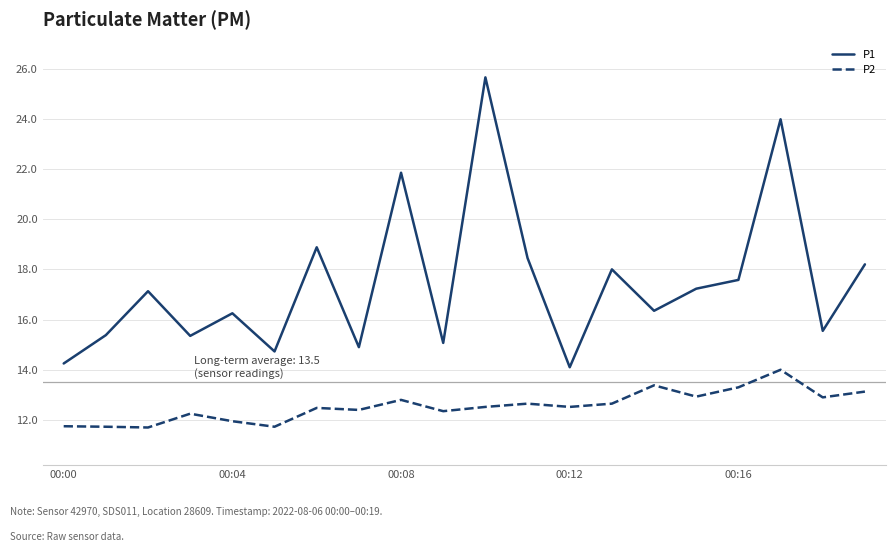

True or false: P1 and P2 cross at least once.

False